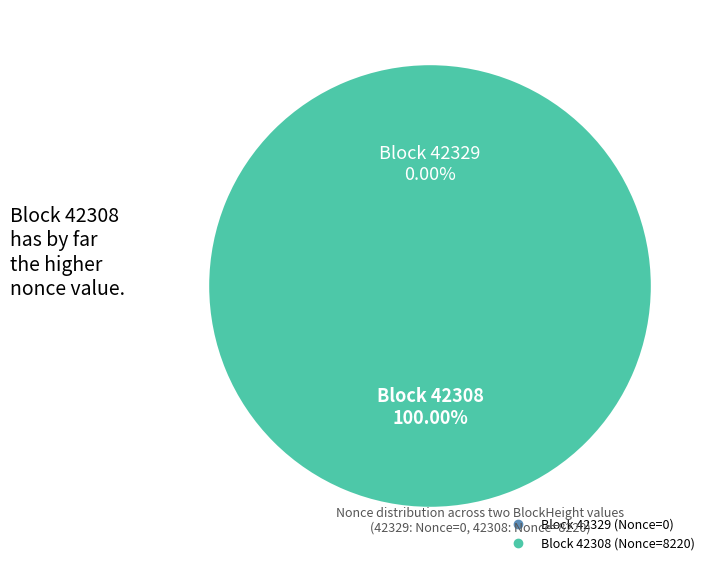

The 42329 slice represents 1% of the pie. True or false?

False